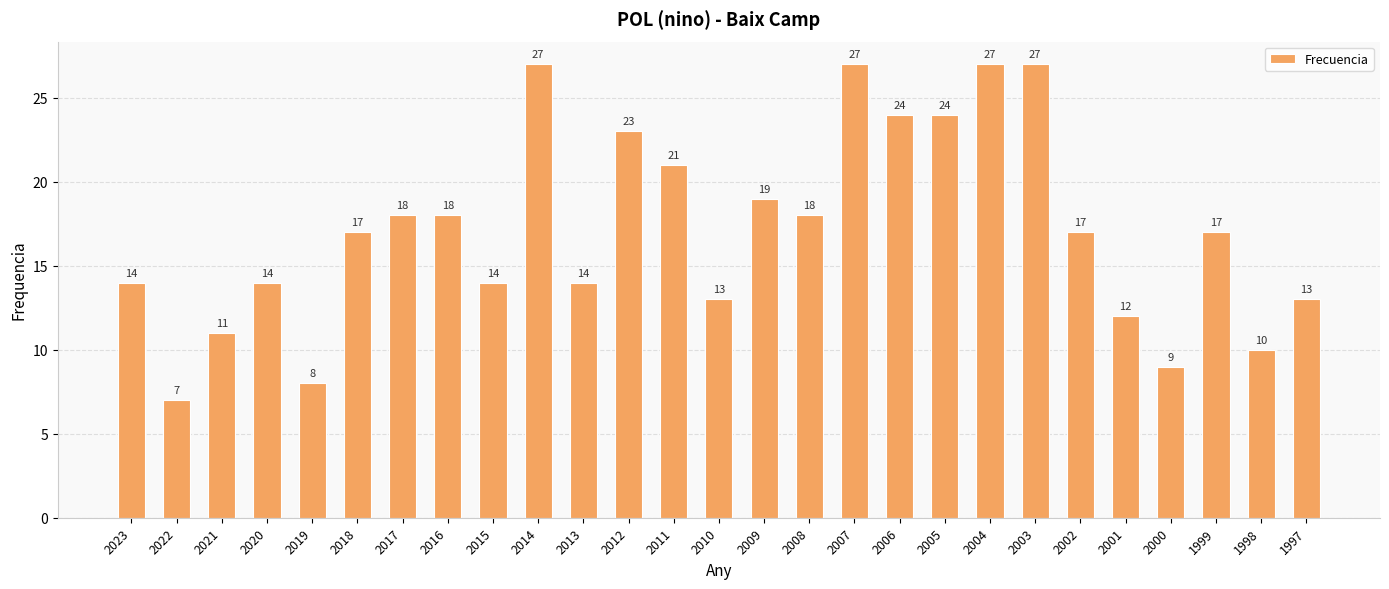

Reading left to right, transcribe all the data shown in this chart.

14	7	11	14	8	17	18	18	14	27	14	23	21	13	19	18	27	24	24	27	27	17	12	9	17	10	13